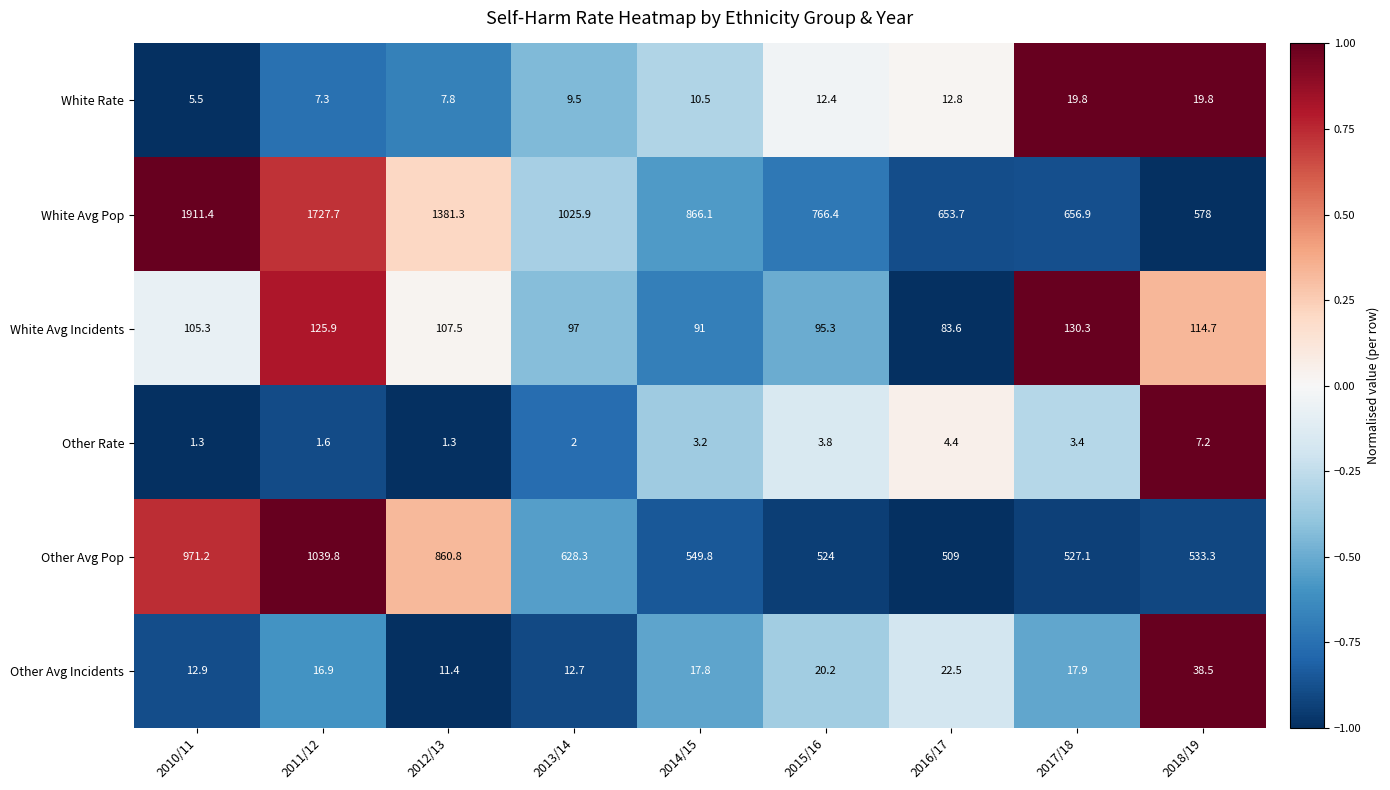

What is the sum of all White Avg Pop values?

9567.4